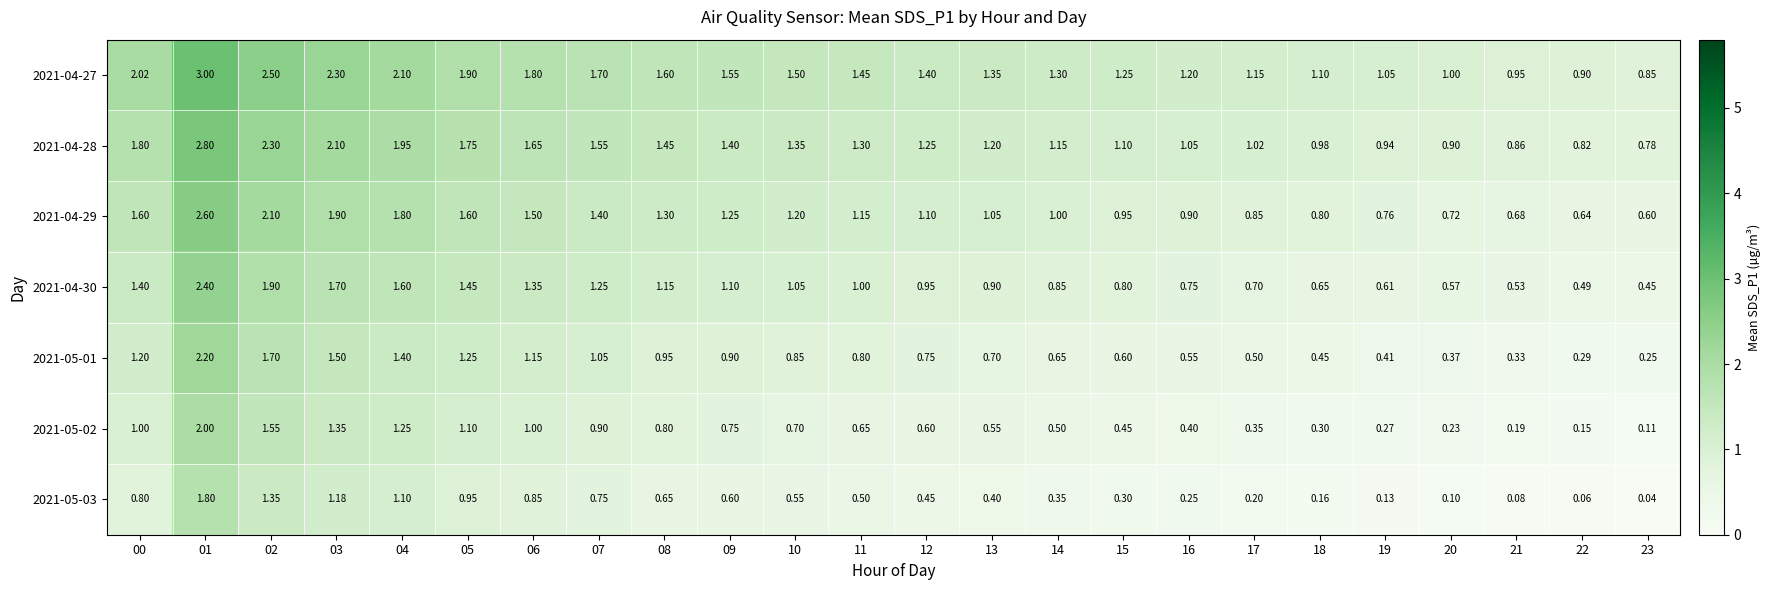

Is the value of 2021-04-28 at 16 greater than the value of 2021-04-27 at 14?

No